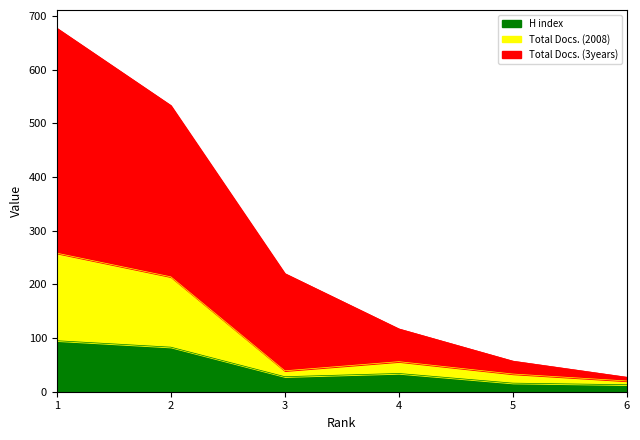

The Total Docs. (2008) series shows 56 at 4. True or false?

True